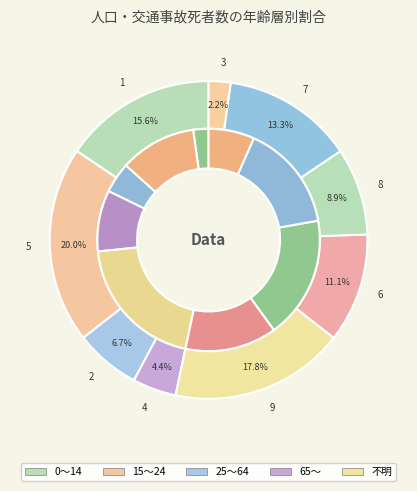

How many segments does this pie chart have?

9